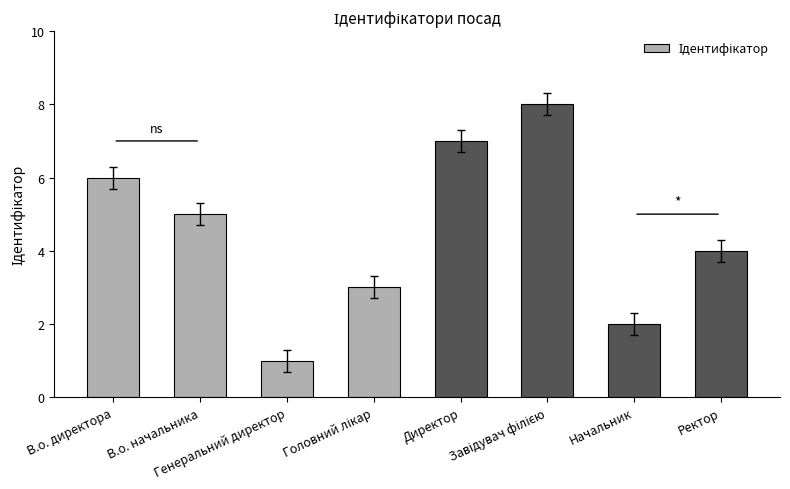

What is the change in value from Директор to Начальник?

-5